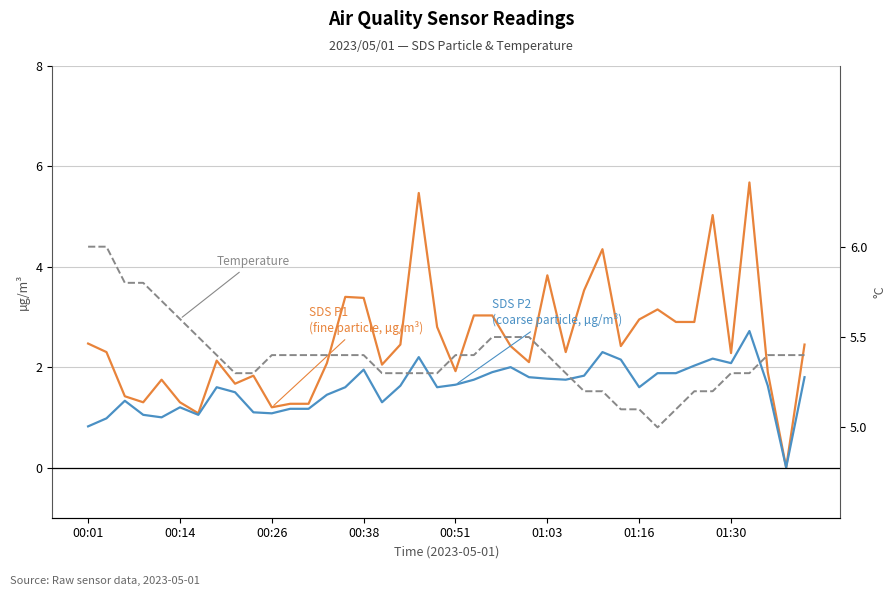

True or false: SDS P2
(coarse particle, µg/m³) and SDS P1
(fine particle, µg/m³) cross at least once.

False